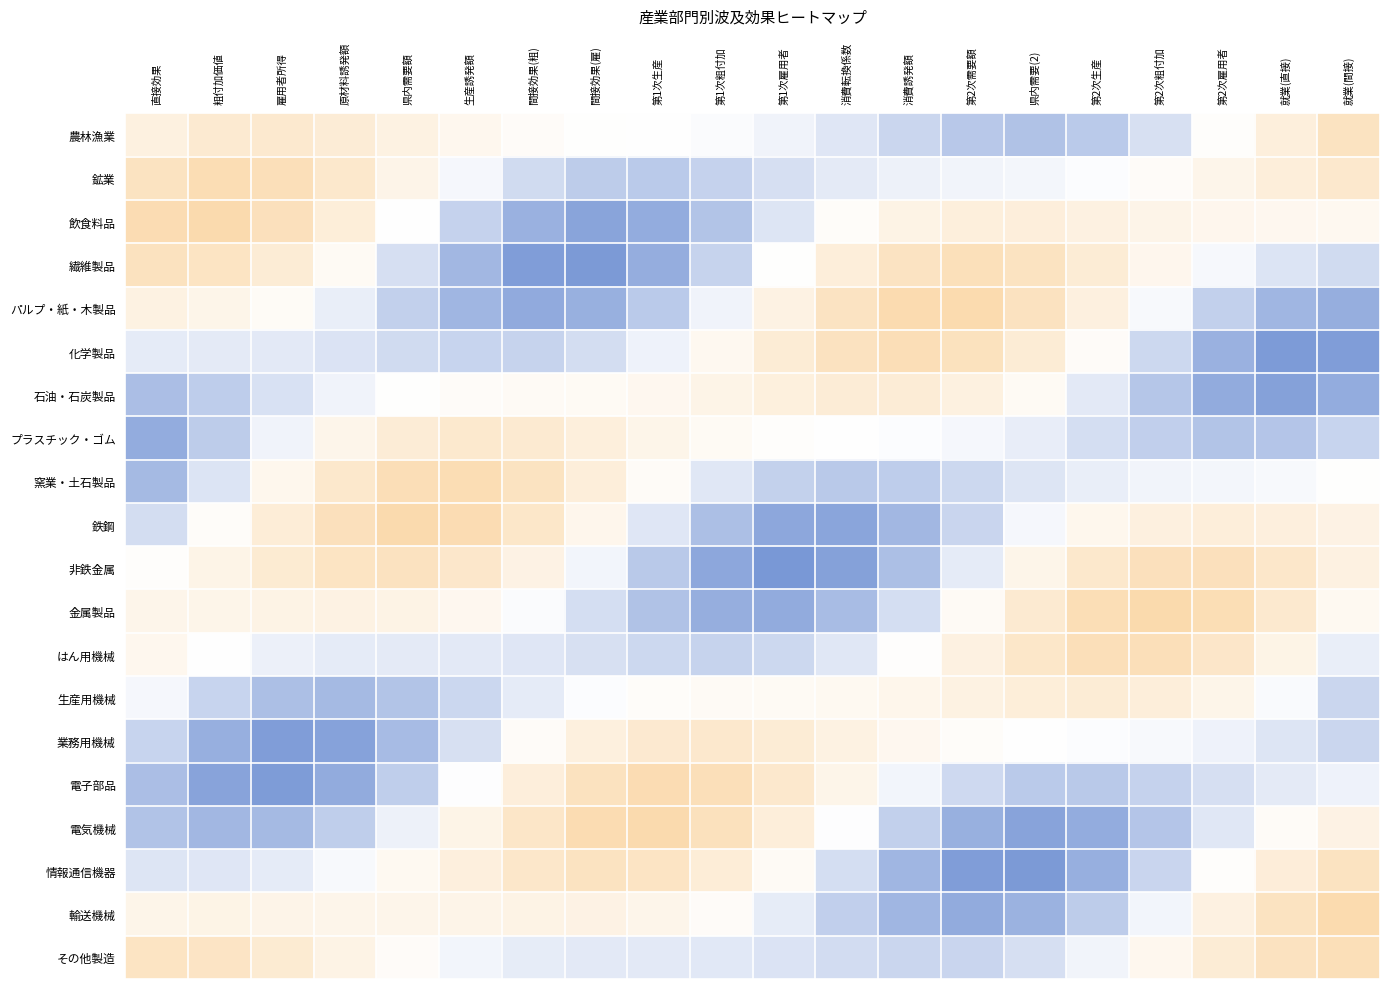

What is the difference between the highest and lowest values at 生産誘発額?

1.3